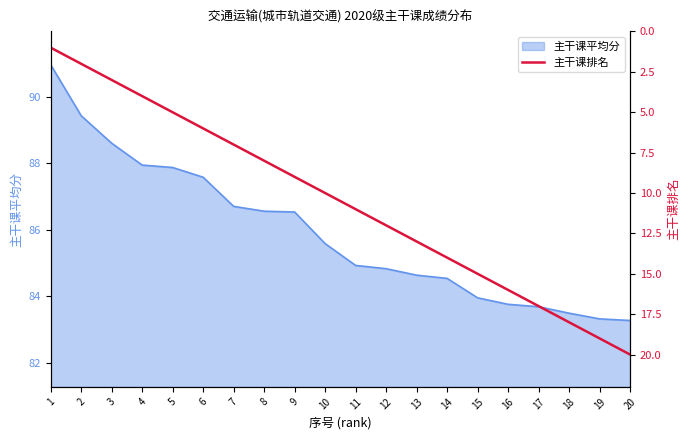

List the labels in order of value, smallest first.

1, 2, 3, 4, 5, 6, 7, 8, 9, 10, 11, 12, 13, 14, 15, 16, 17, 18, 19, 20